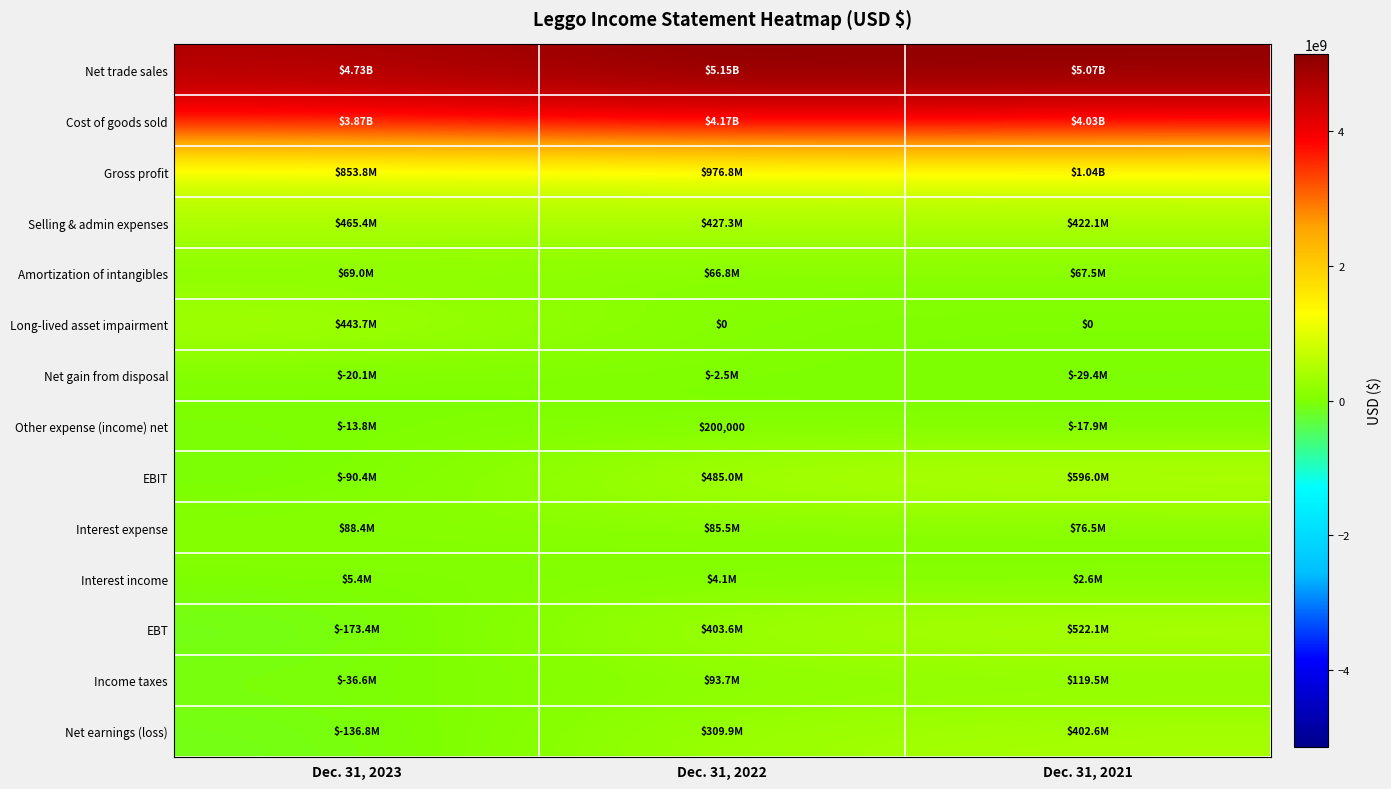

What is the sum of the Gross profit values at Dec. 31, 2021 and Dec. 31, 2022?

2015100000